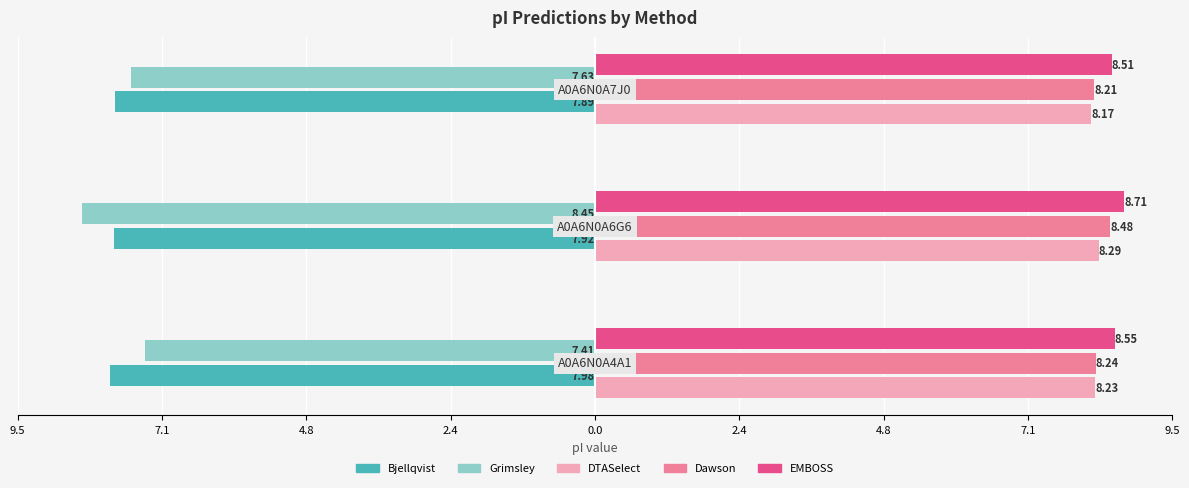

Reading left to right, extract all data points from this chart.

Bjellqvist: -8.0	-7.9	-7.9
Grimsley: -7.4	-8.4	-7.6
DTASelect: 8.2	8.3	8.2
Dawson: 8.2	8.5	8.2
EMBOSS: 8.6	8.7	8.5